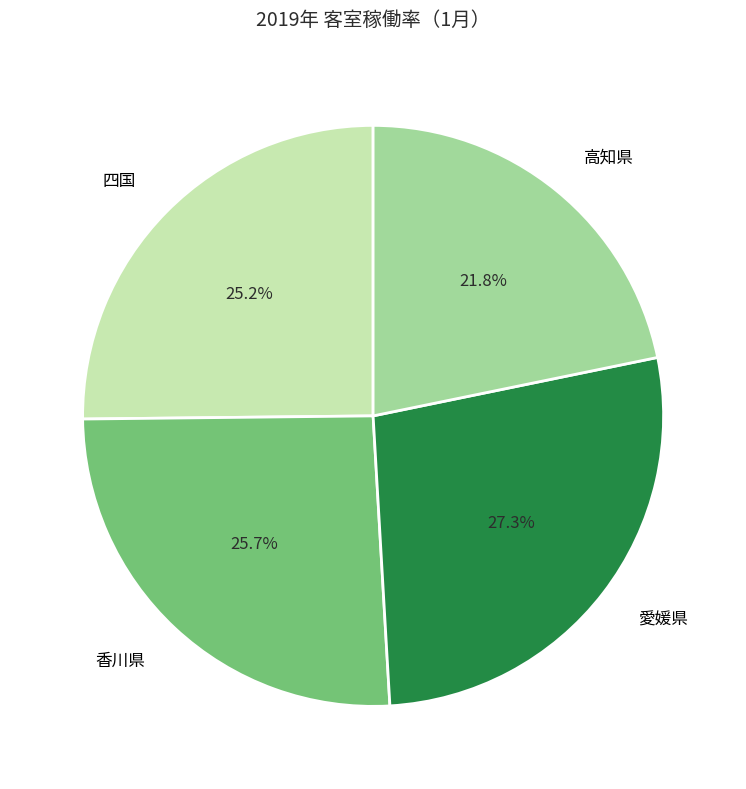

What is the ratio of the value at 愛媛県 to the value at 高知県?

1.3